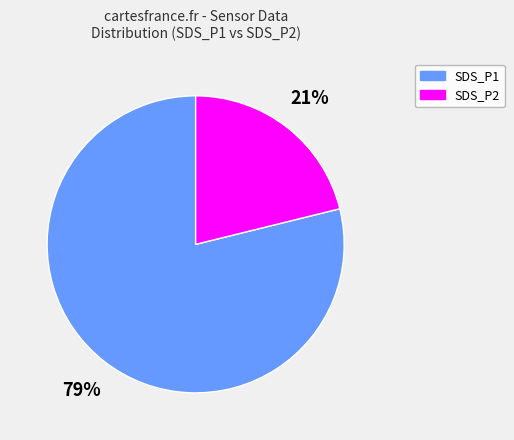

Count the number of slices in the pie.

2